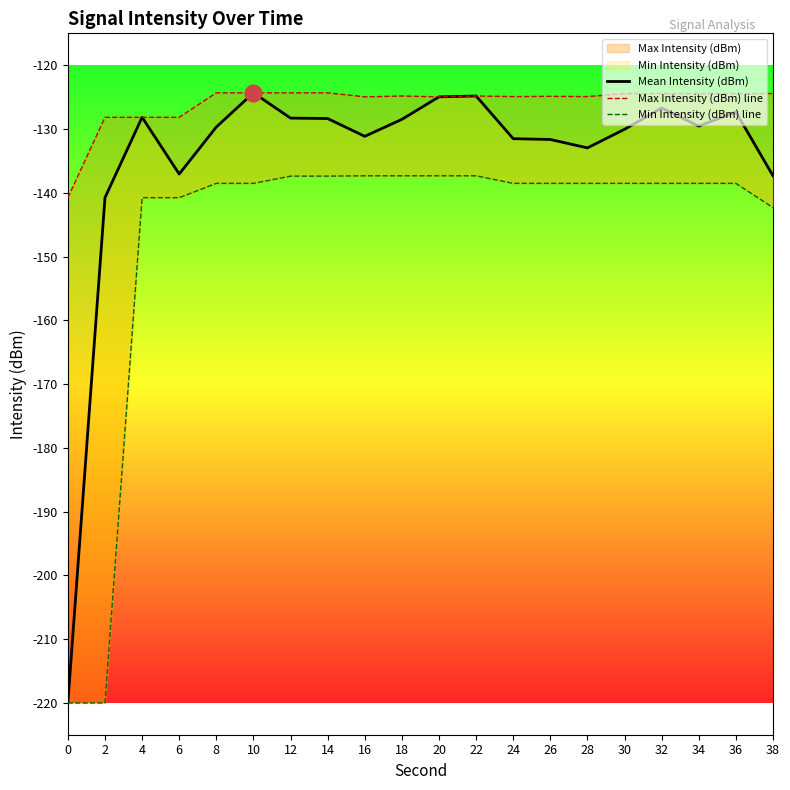

True or false: Max Intensity (dBm) line and Mean Intensity (dBm) cross at least once.

False